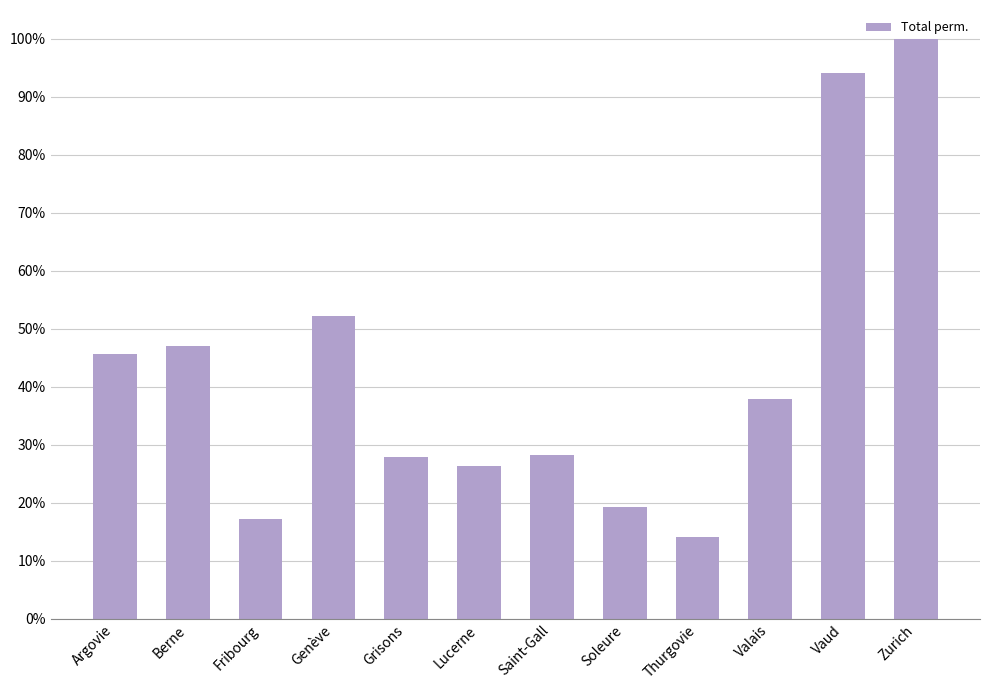

What is the difference between the values at Grisons and Valais?

10.1